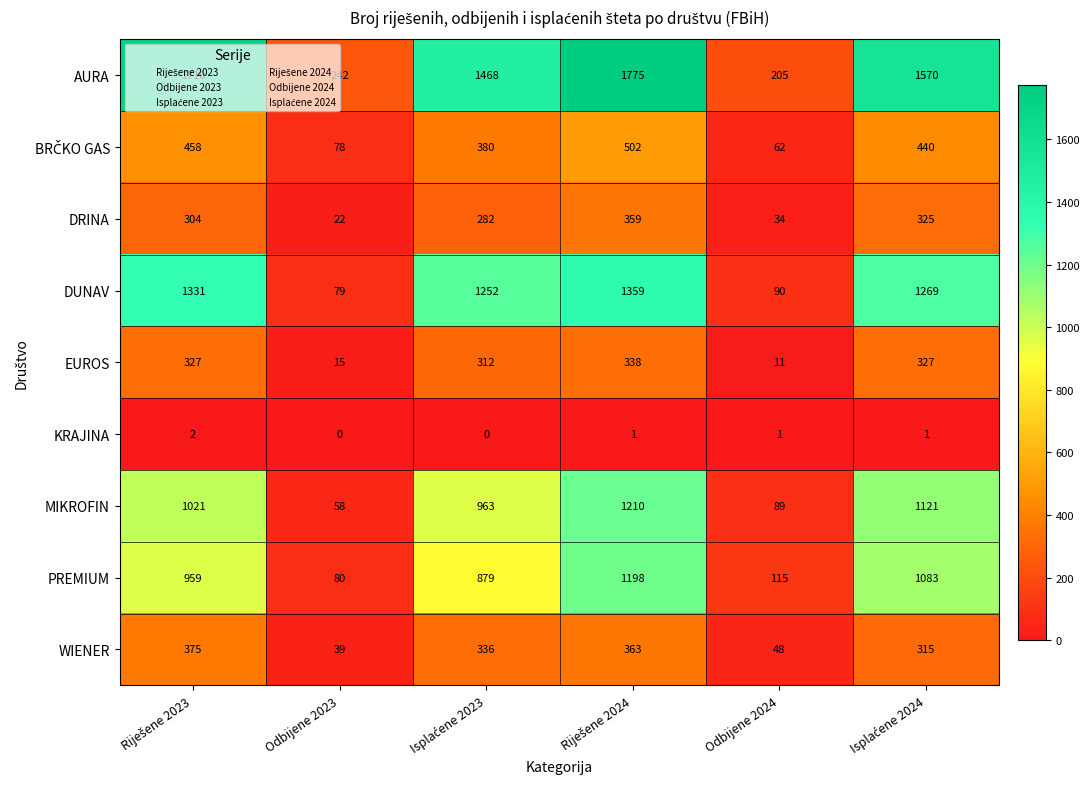

What is the average value of the DUNAV series?

897